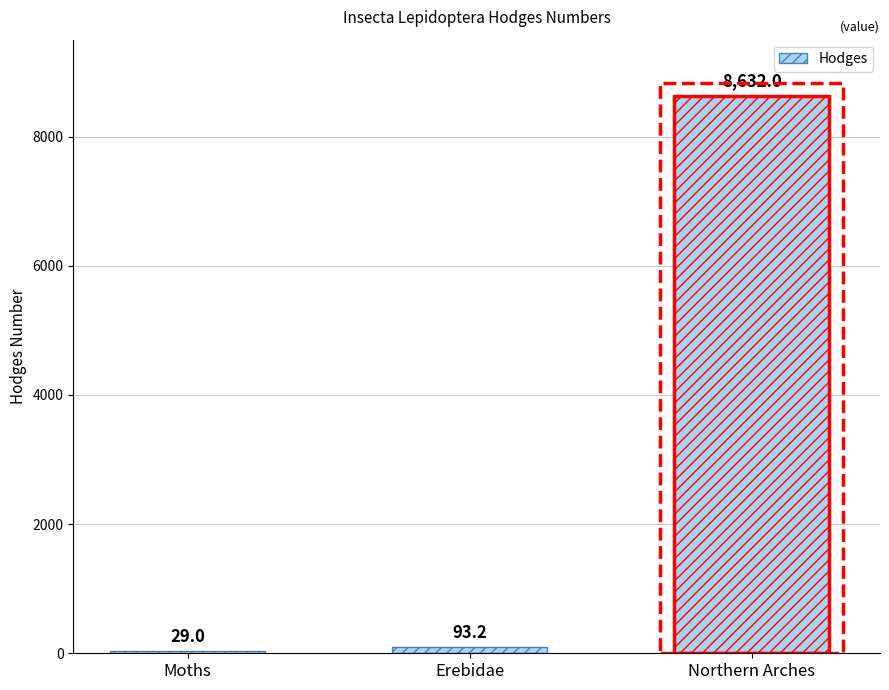

What is the smallest value displayed?

29.0